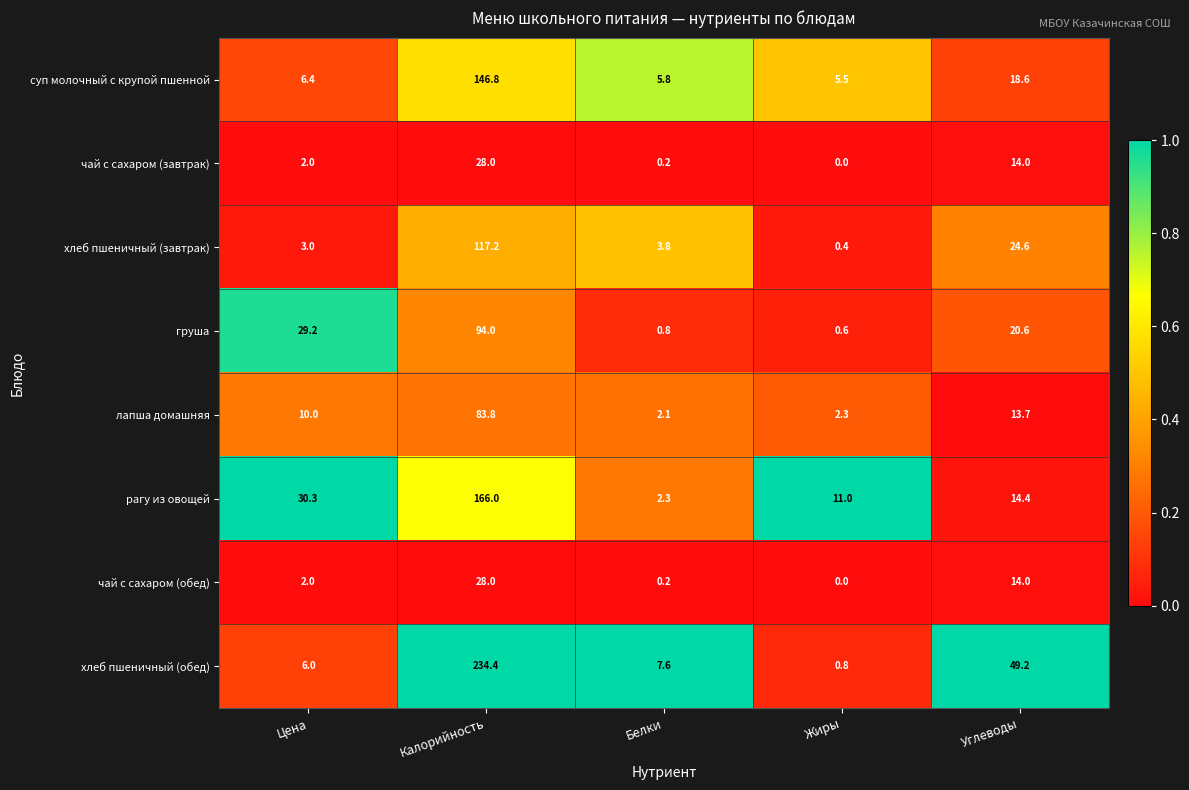

Rank the categories by груша value from highest to lowest.

Калорийность, Цена, Углеводы, Белки, Жиры